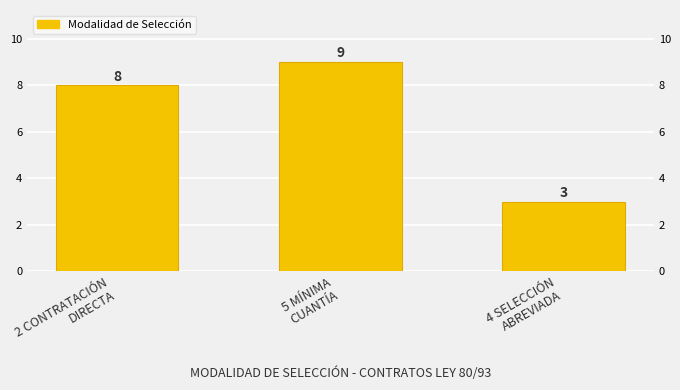

What is the difference between the second highest and minimum values?

5